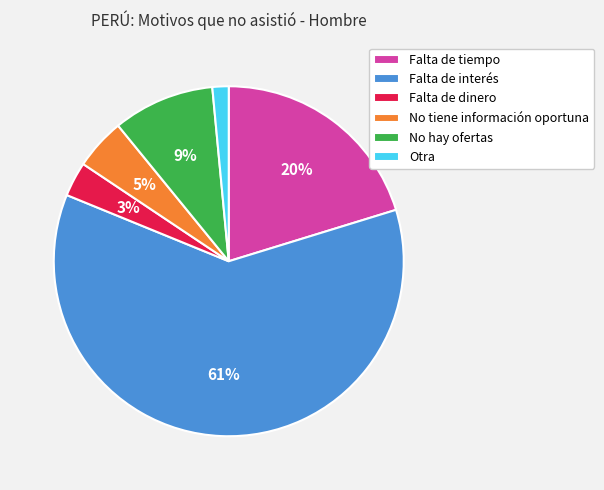

Which slice is the smallest?

Otra